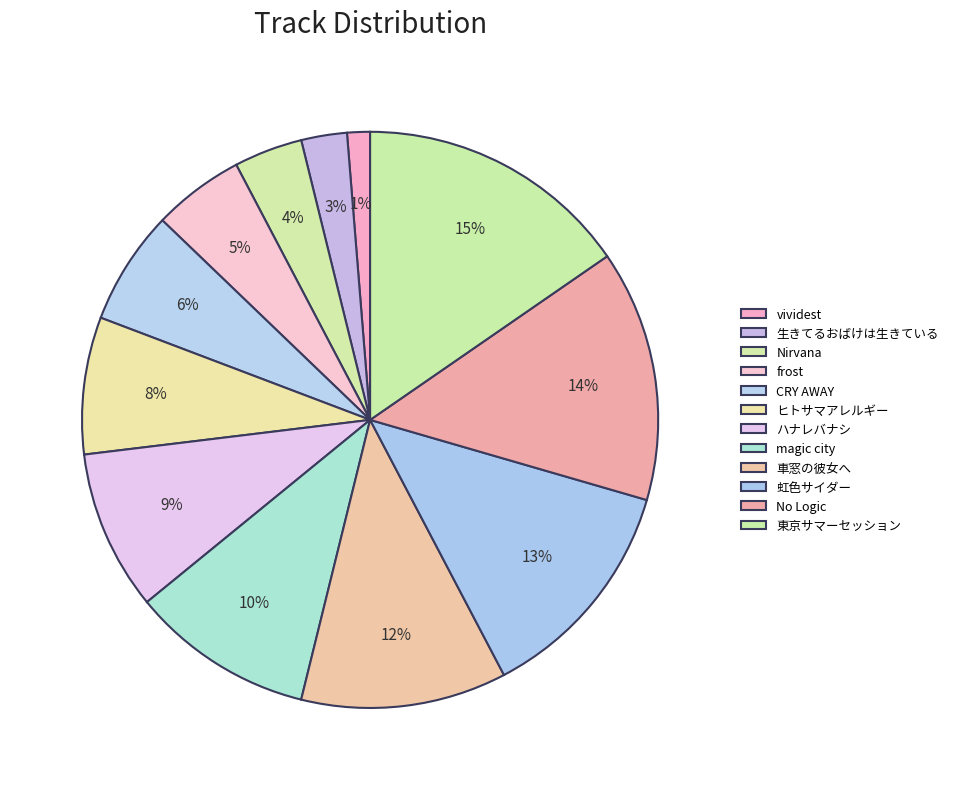

Count the number of slices in the pie.

12